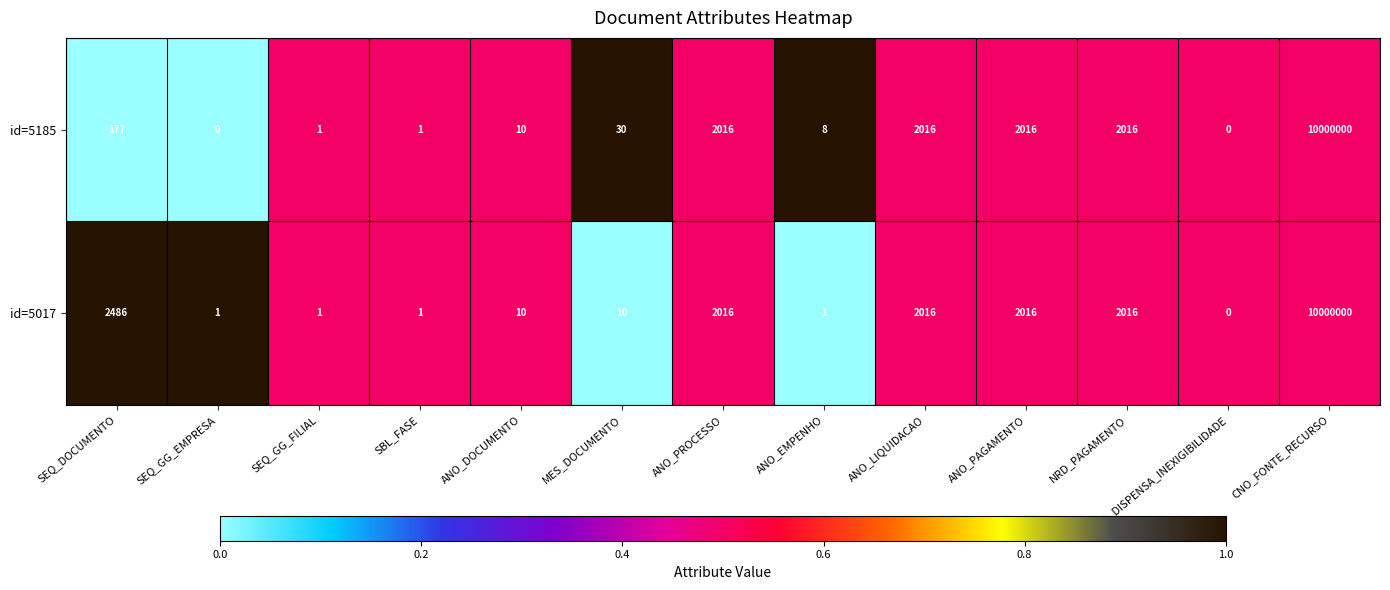

At which label does id=5017 first exceed 10?

SEQ_DOCUMENTO